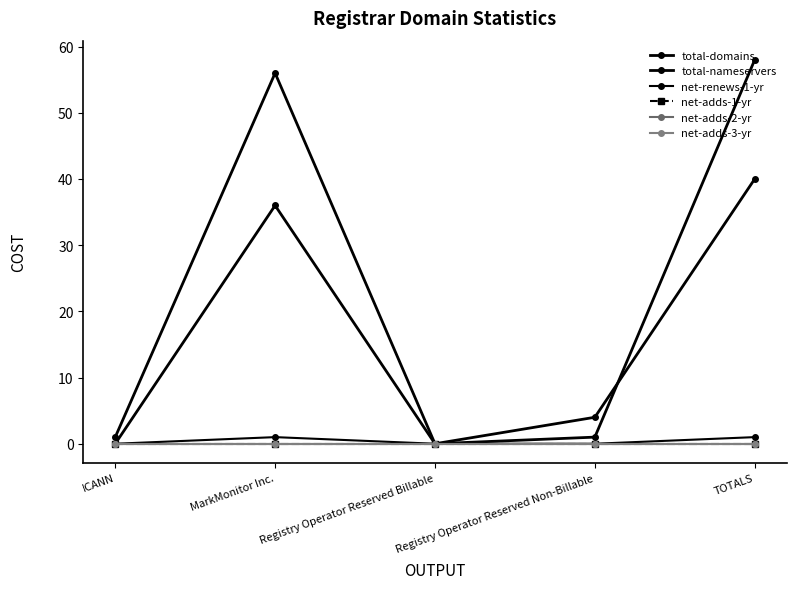

Is it true that net-adds-1-yr equals 0 at Registry Operator Reserved Billable?

True